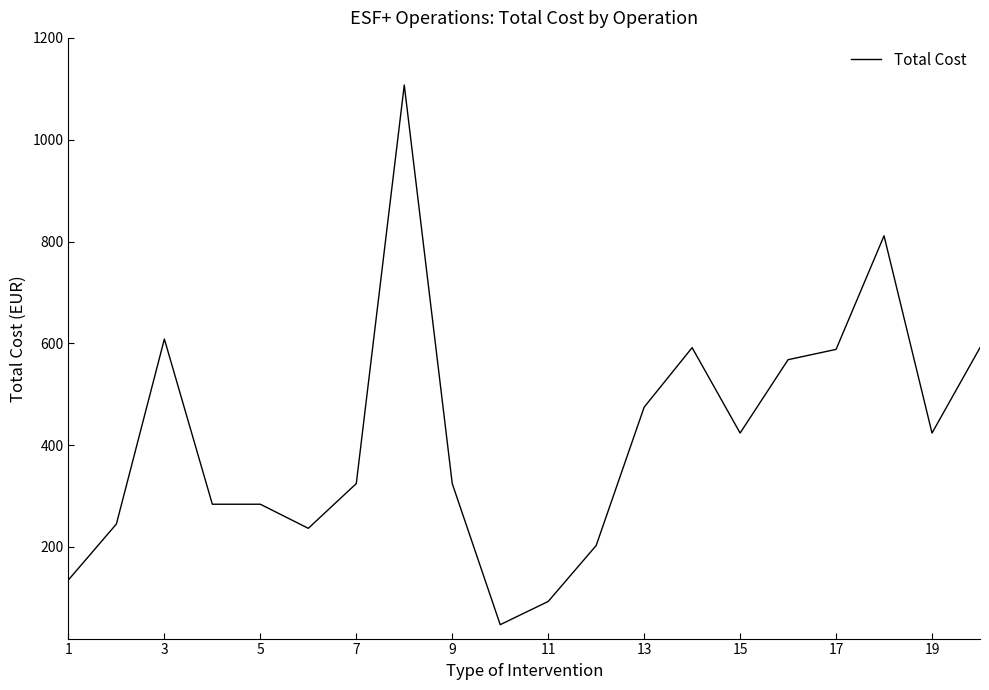

What is the difference between the maximum and minimum values?

1060.1